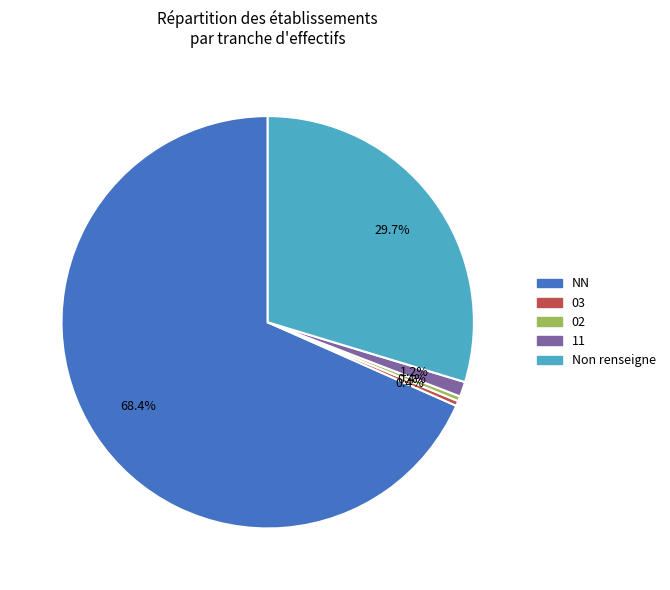

To the nearest percent, what is the average slice percentage?

20%